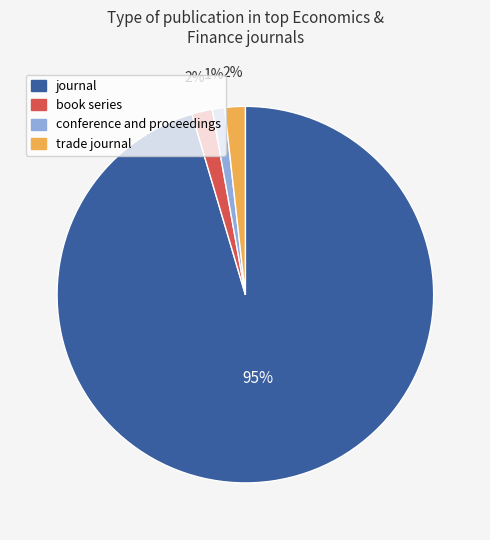

Which slice is the largest?

journal